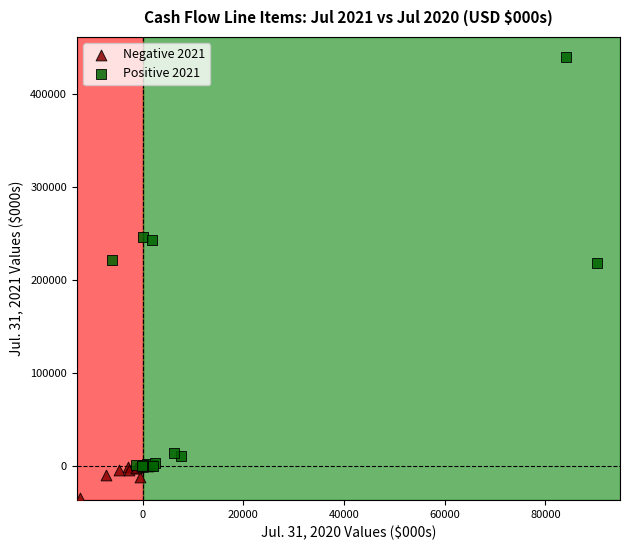

Which series reaches the maximum Y coordinate?

Positive 2021